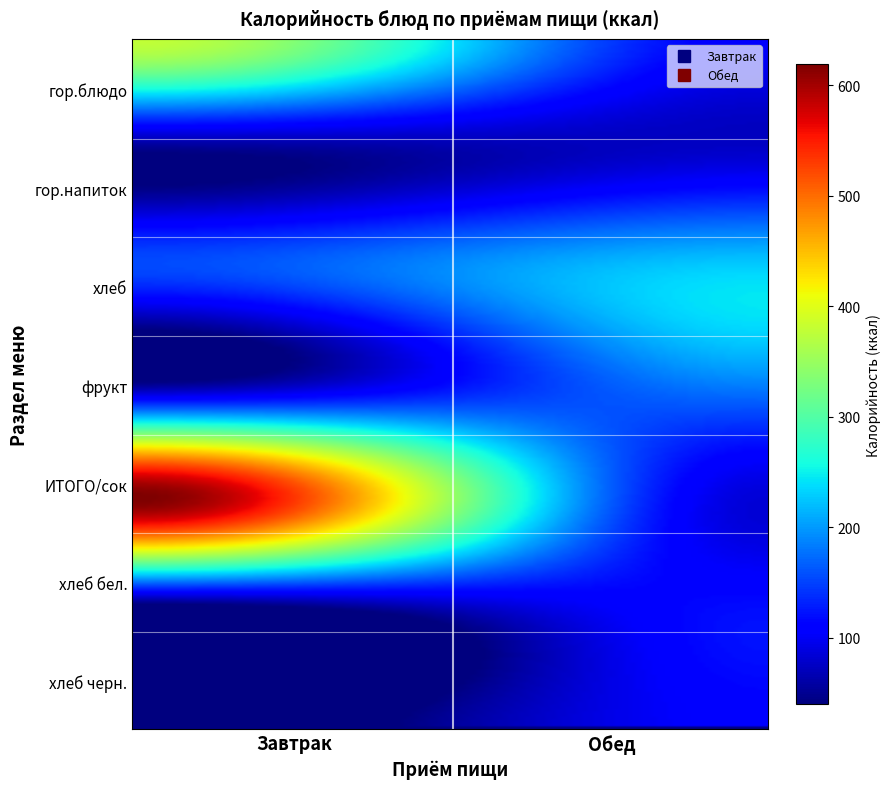

Which series has the largest range (max minus min)?

Завтрак